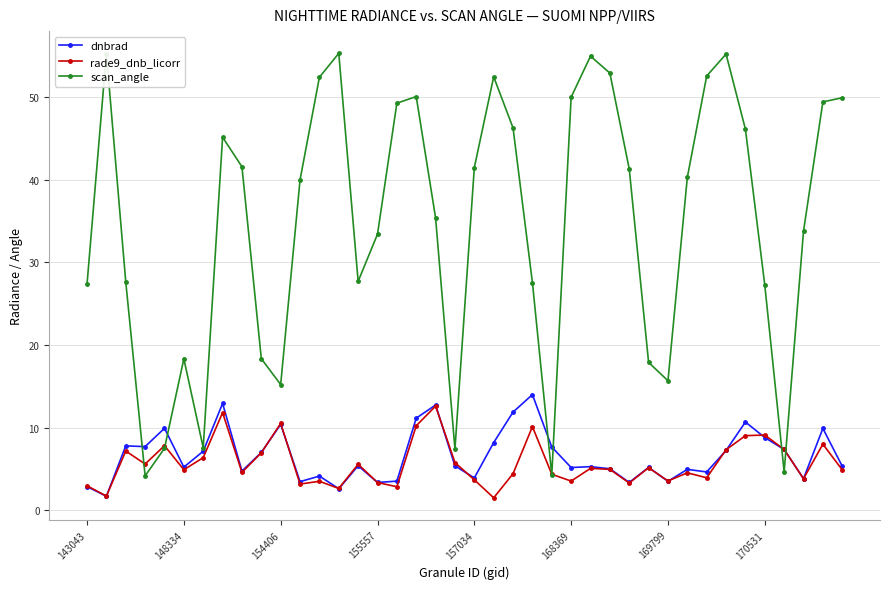

What is the maximum value shown in the chart?

55.3